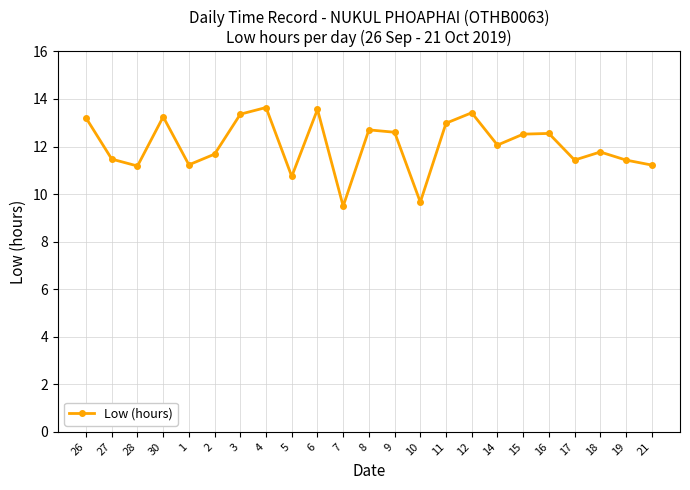

How many interior local valleys (lower than both neighbors) does the data have?

7